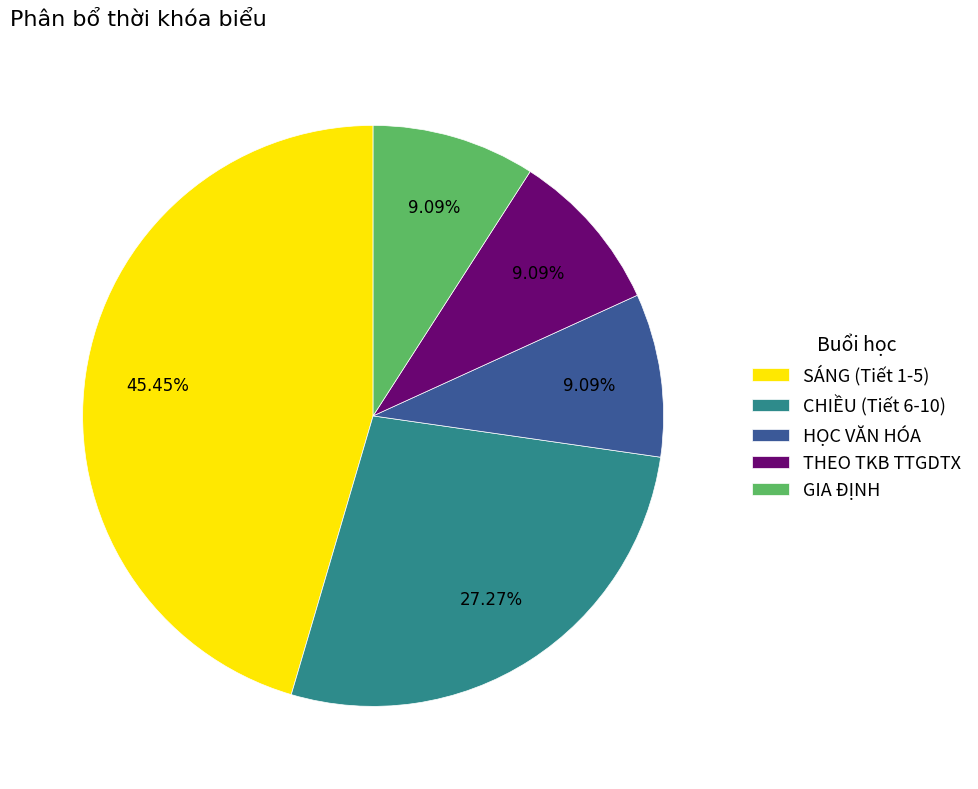

How many segments does this pie chart have?

5